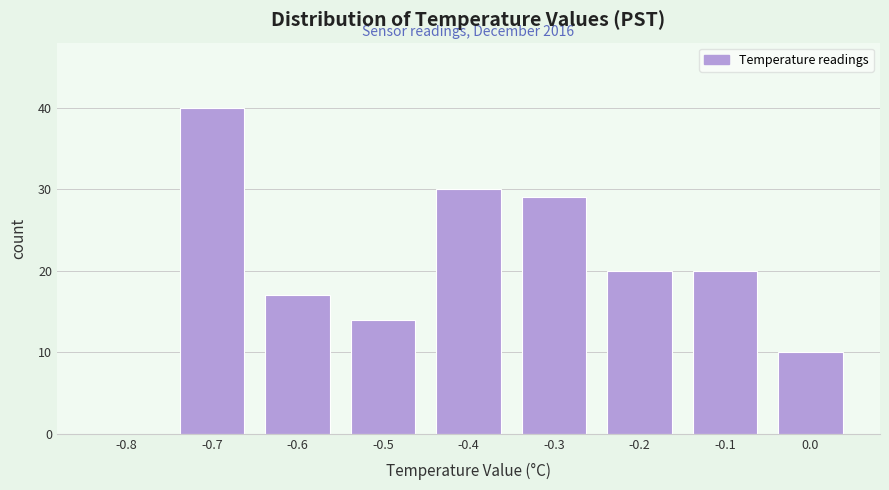

Reading right to left, list all the values displayed in this chart.

0.0=10	-0.1=20	-0.2=20	-0.3=29	-0.4=30	-0.5=14	-0.6=17	-0.7=40	-0.8=0